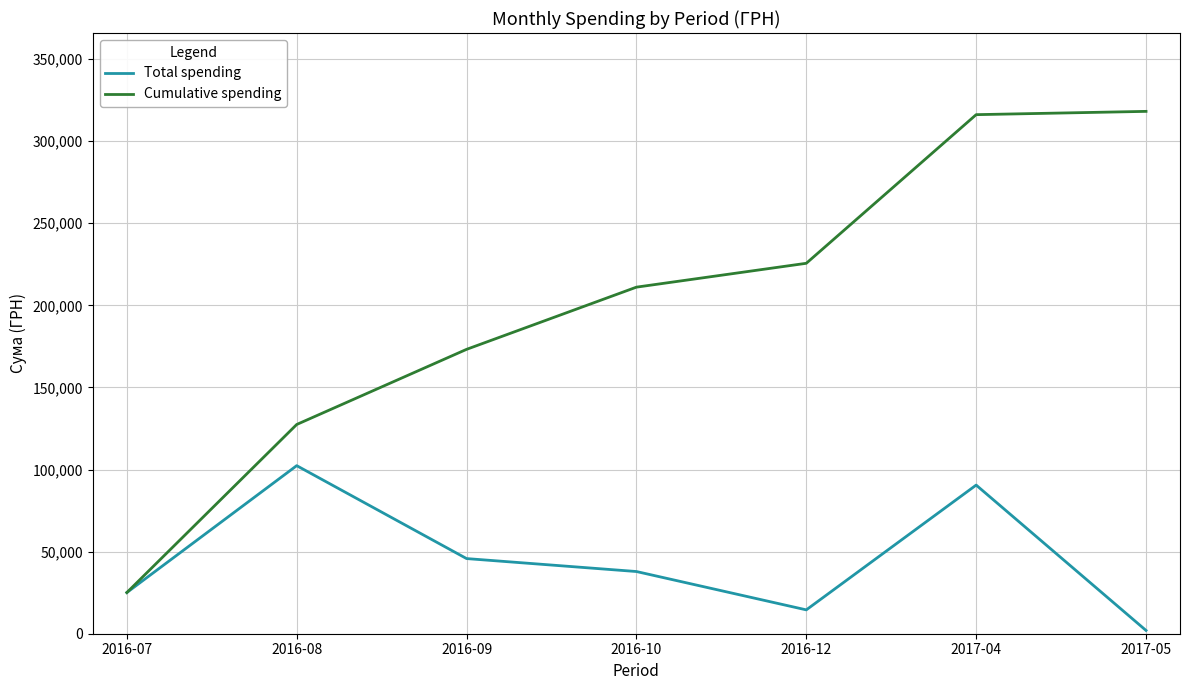

Read the Cumulative spending value at 2016-12.

225616.0